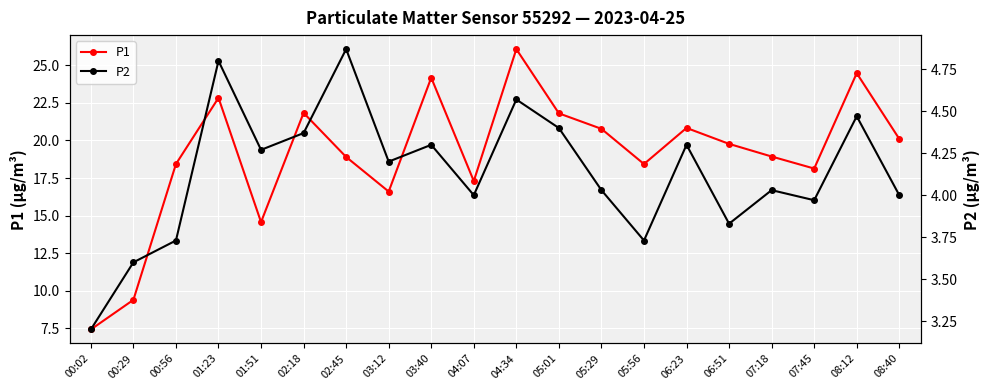

What is the total value across all series at 03:12?

20.8